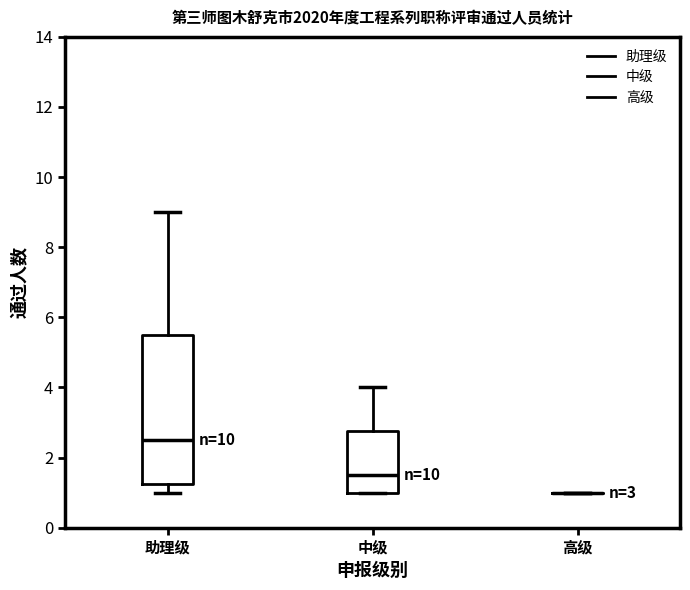

Comparing the boxes themselves (not the whiskers), which one is the tallest?

助理级